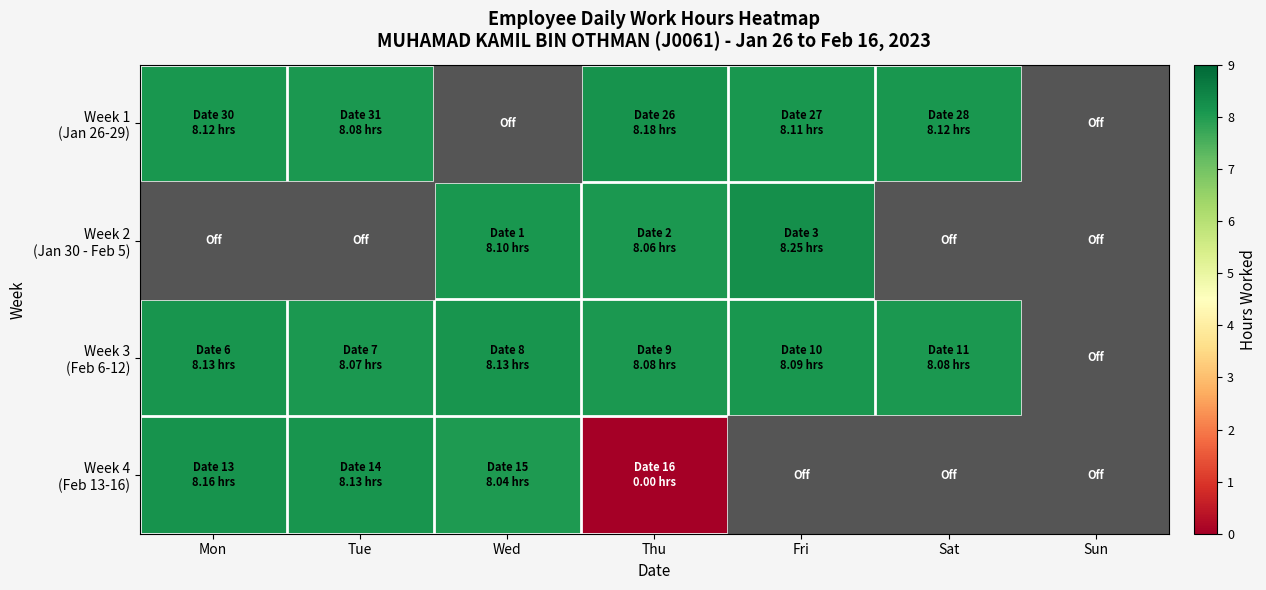

How many series are shown in this chart?

4